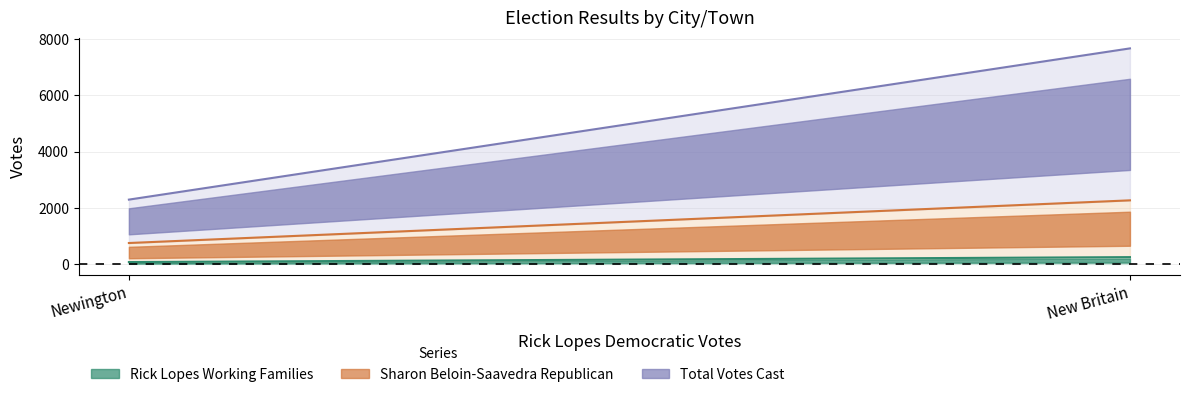

Count the Rick Lopes Working Families values in the range 67 to 243.

2